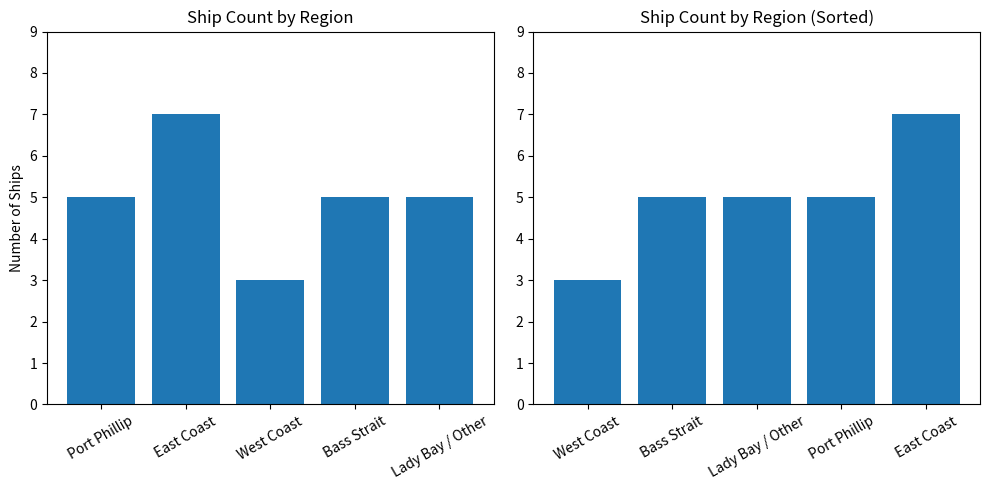

What is the label of the 4th bar from the right?

East Coast